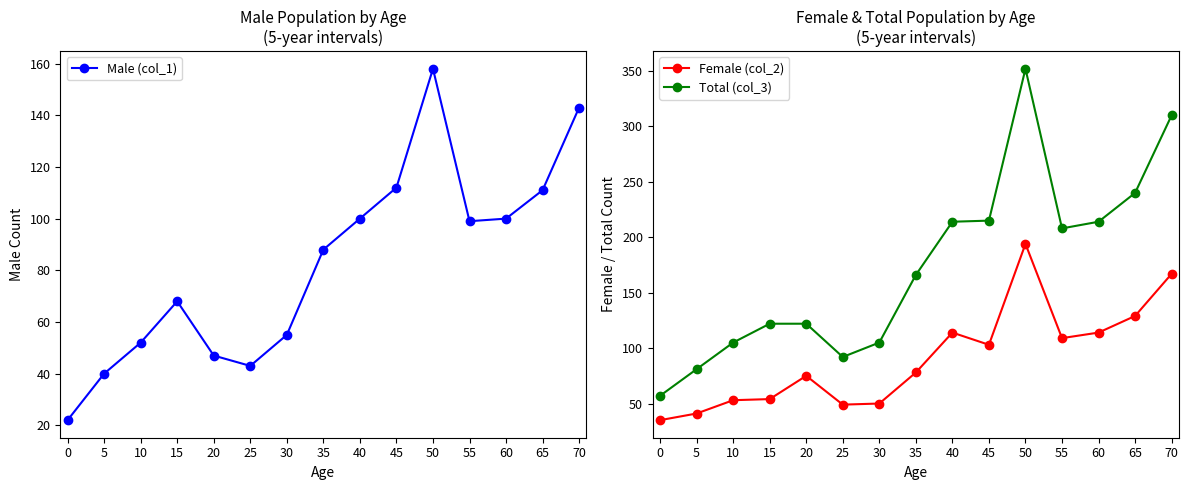

Where is the first local maximum for Female (col_2)?

20